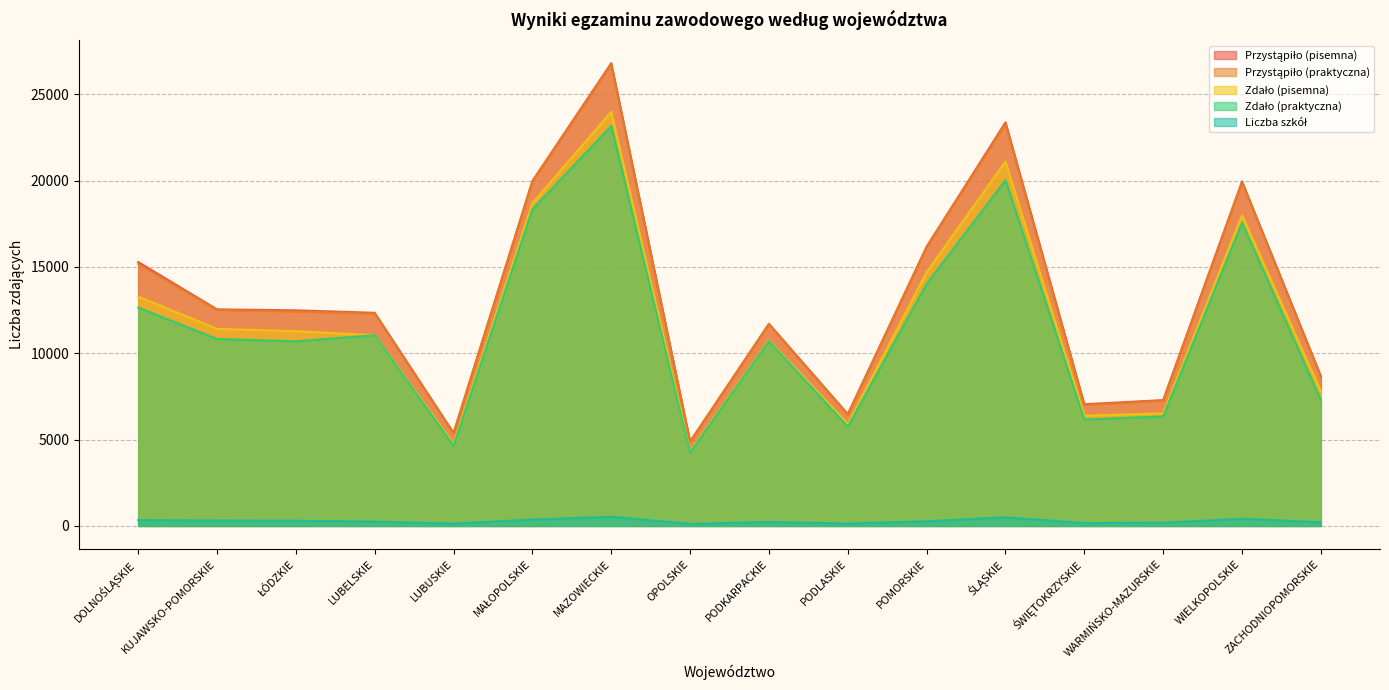

True or false: Liczba szkół and Przystąpiło (pisemna) intersect in this chart.

False